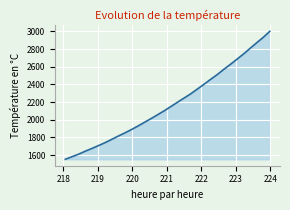

What is the minimum value shown in the chart?

1551.8